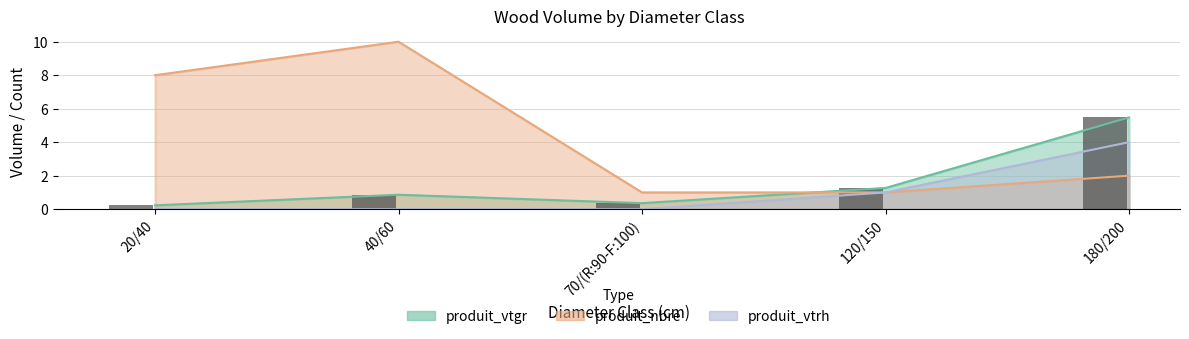

Which has a higher value, 20/40 or 180/200?

180/200